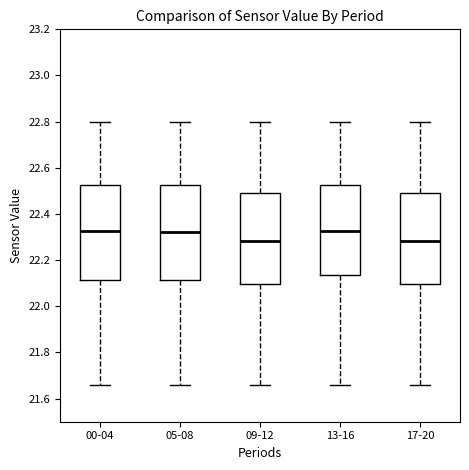

Reading left to right, transcribe this box plot: for each box, give where its median line is, the range the box spans, and where its two whiskers end, as read against the y-axis. The values are not printed on the chart, so give them approximately, as read against the axis.

00-04: median 22.32, box 22.12 to 22.52, whiskers 21.66 to 22.80
05-08: median 22.32, box 22.12 to 22.52, whiskers 21.66 to 22.80
09-12: median 22.28, box 22.10 to 22.50, whiskers 21.66 to 22.80
13-16: median 22.32, box 22.14 to 22.52, whiskers 21.66 to 22.80
17-20: median 22.28, box 22.10 to 22.50, whiskers 21.66 to 22.80